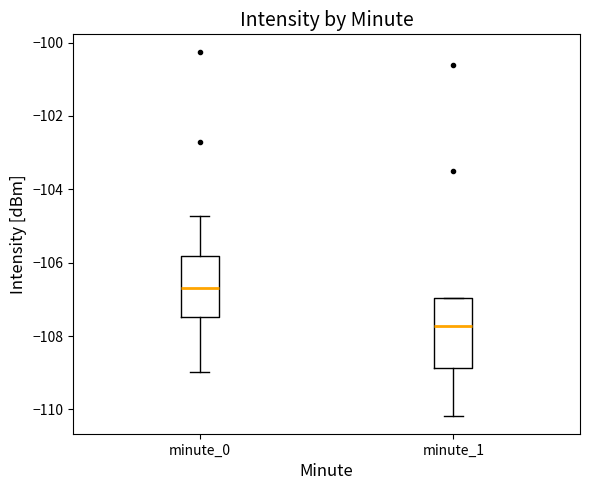

Where does the lower whisker of the box for minute_0 end on the y-axis? The values are not printed on the chart, so give them approximately, as read against the axis.

-109.0